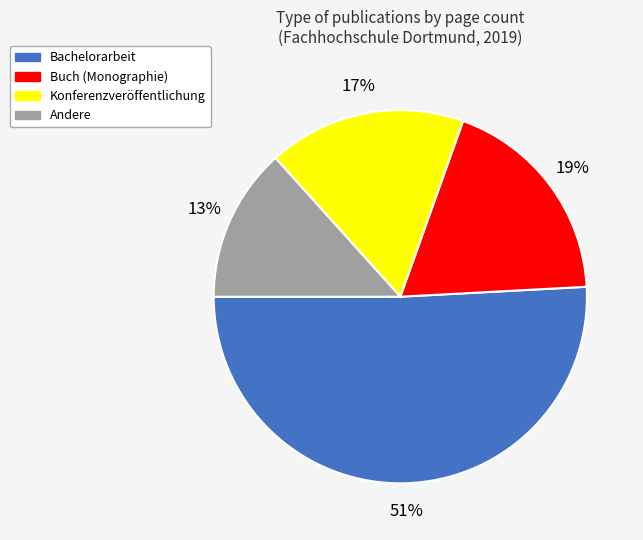

How many slices are in this pie chart?

4